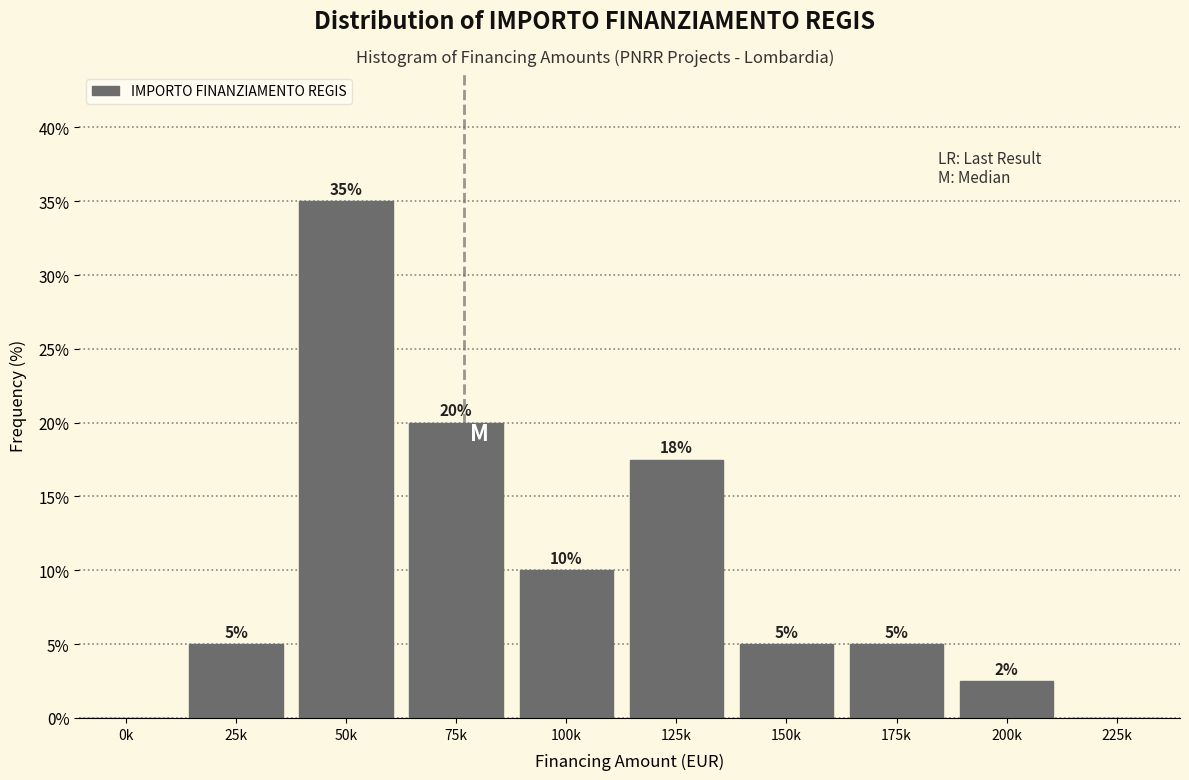

The value at 225k is -11.9. True or false?

False